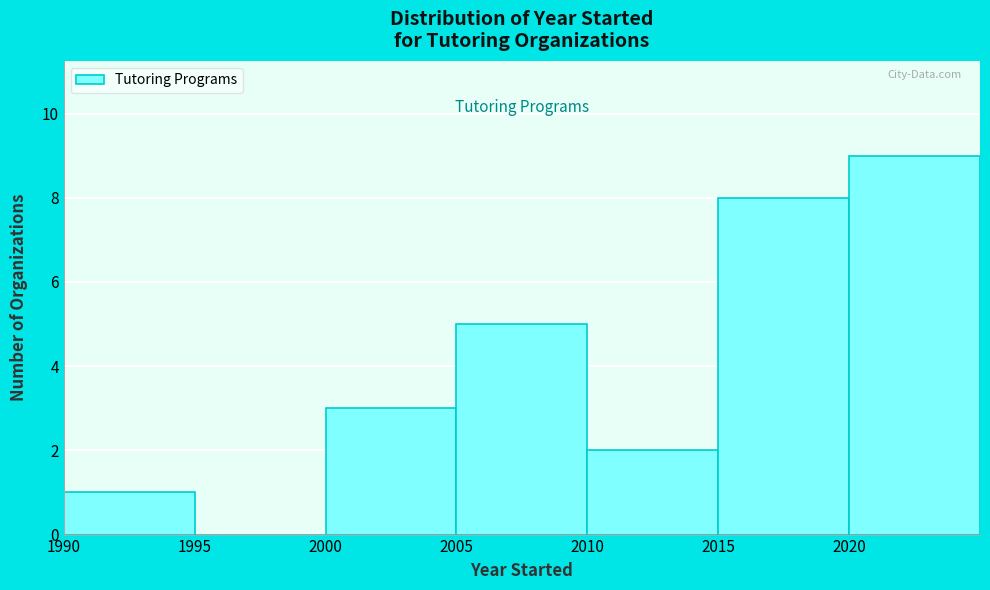

Reading left to right, list every bar in this chart as the range it spans on the x-axis followed by its height. The values are not printed on the chart, so give them approximately, as read against the axis.

1990 to 1995: 1
1995 to 2000: 0
2000 to 2005: 3
2005 to 2010: 5
2010 to 2015: 2
2015 to 2020: 8
2020 to 2025: 9